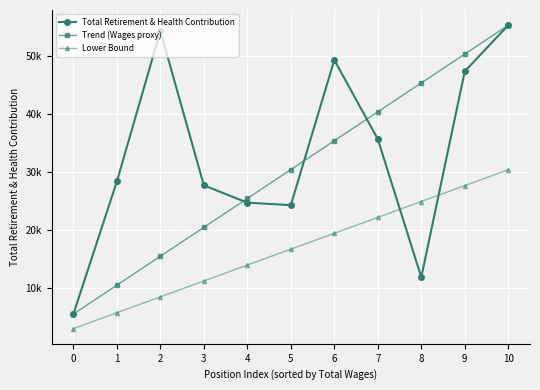

List the series in order of their peak value, lowest first.

Lower Bound, Total Retirement & Health Contribution, Trend (Wages proxy)